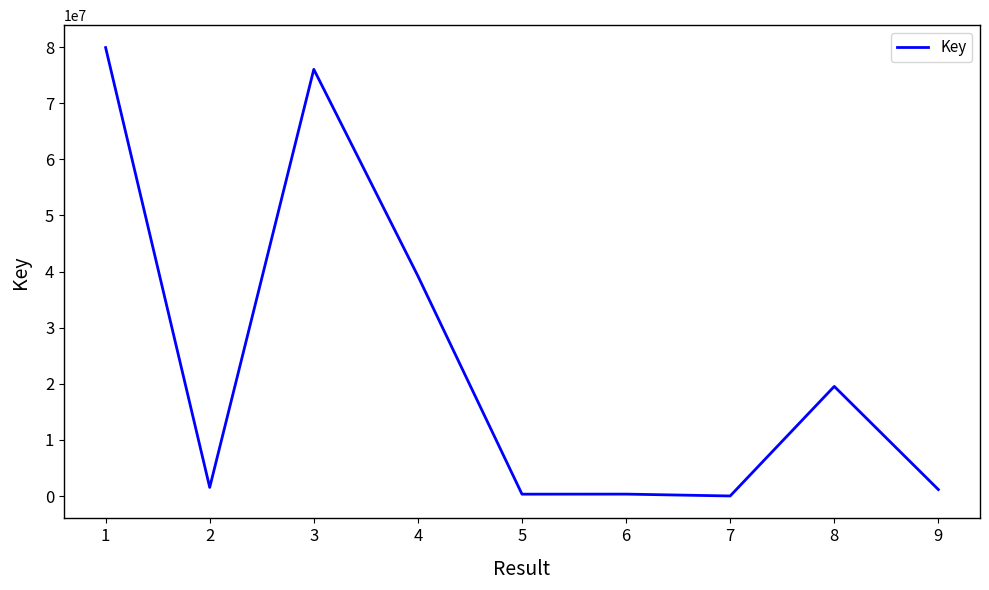

What is the sum of all values?

218081408